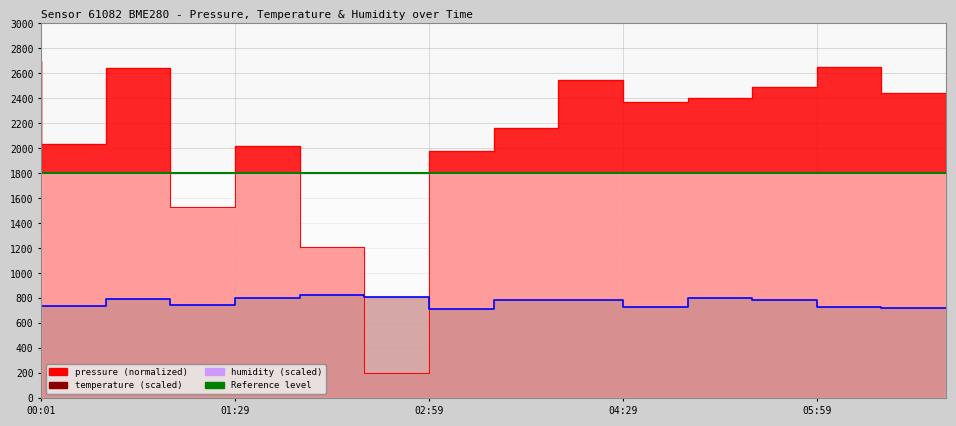

What is the sum of all temperature values?

11504.0